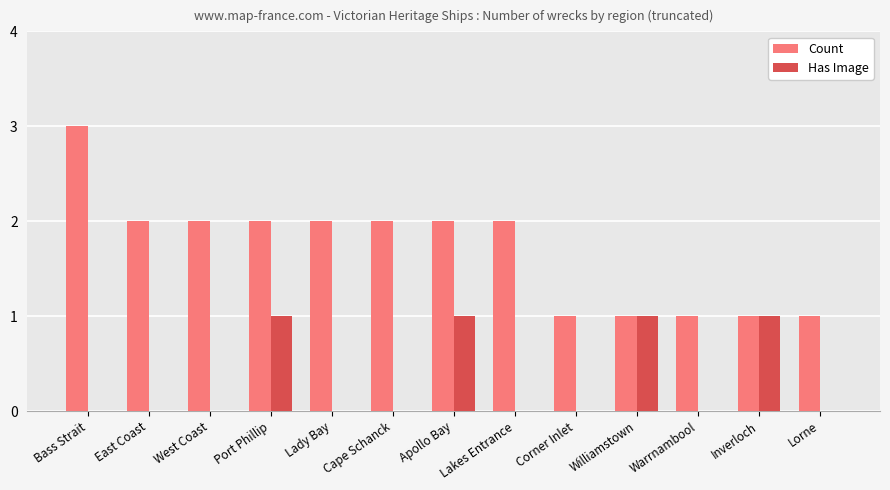

Which series changed the most between West Coast and Corner Inlet?

Count